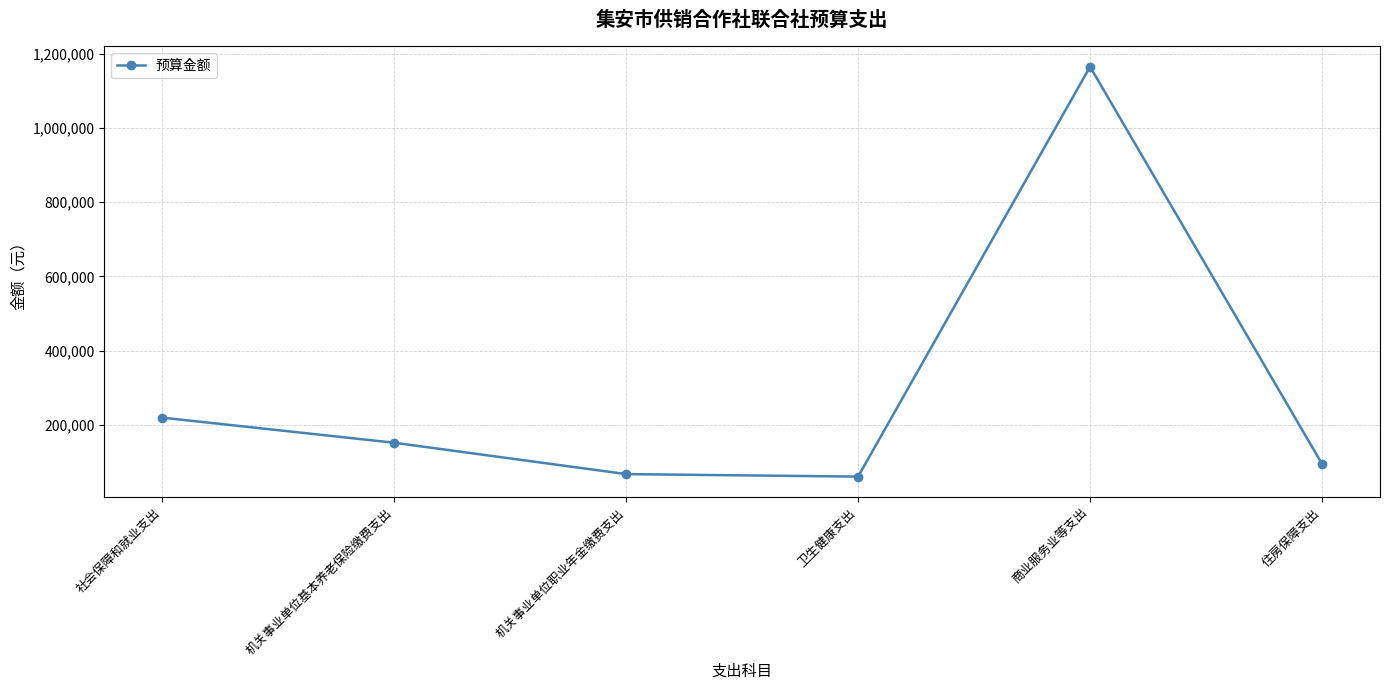

What is the sum of the values at 机关事业单位基本养老保险缴费支出 and 机关事业单位职业年金缴费支出?

219593.5